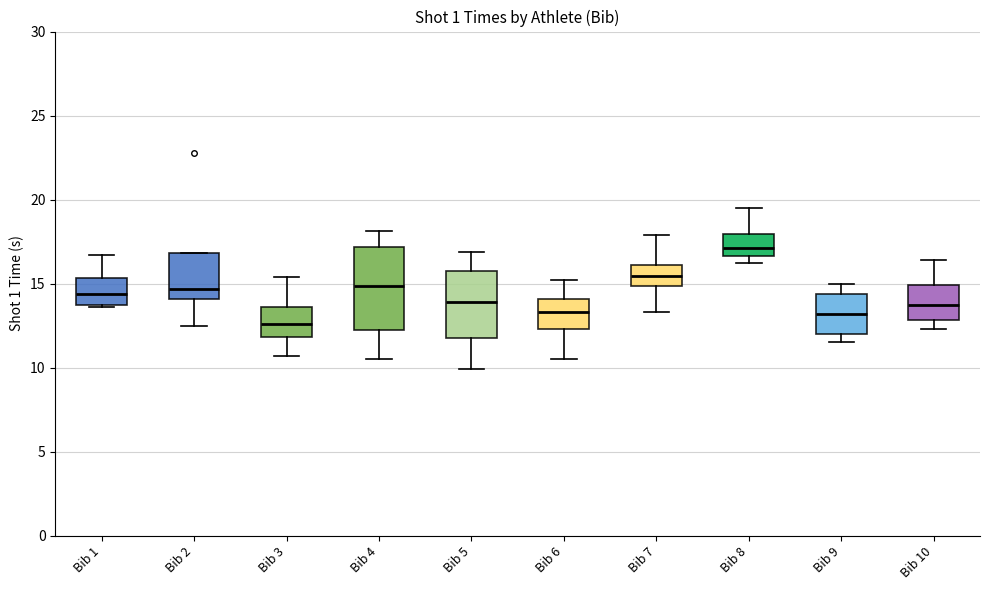

Which box's median line is the highest?

Bib 8